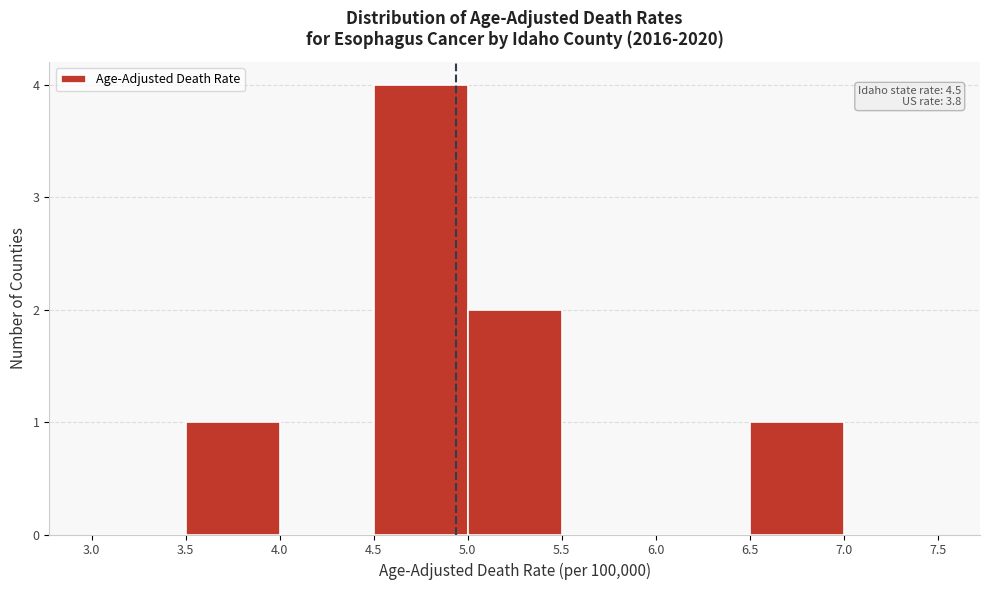

Over which range of the x-axis is the bar tallest?

4.5 to 5.0